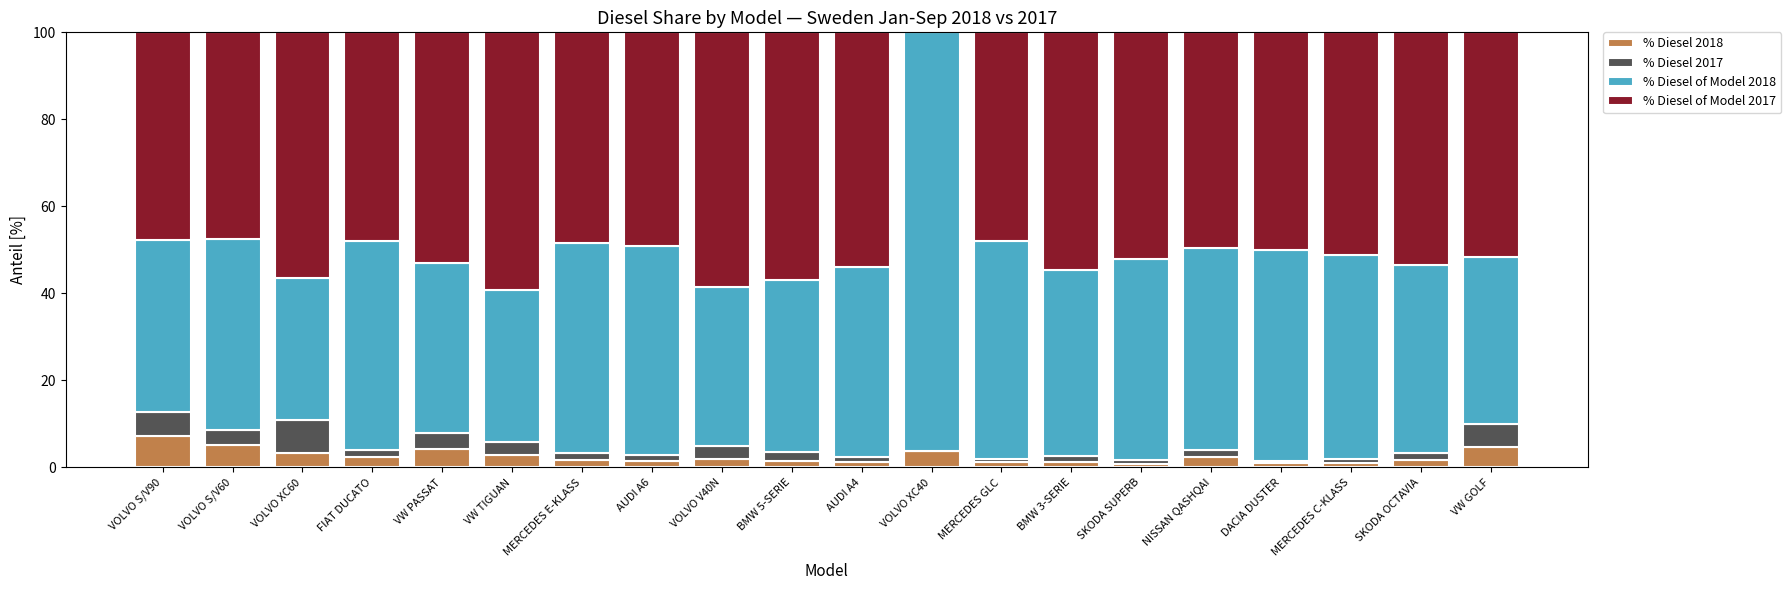

What is the approximate value of % Diesel 2018 at VW TIGUAN?

2.8